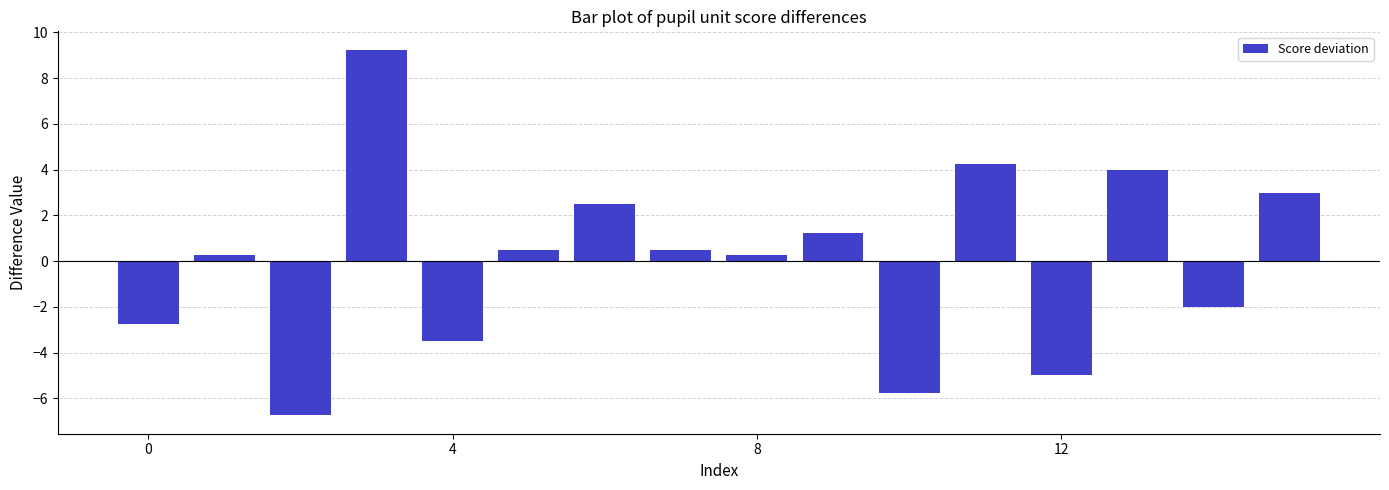

Does the chart contain stacked bars?

No